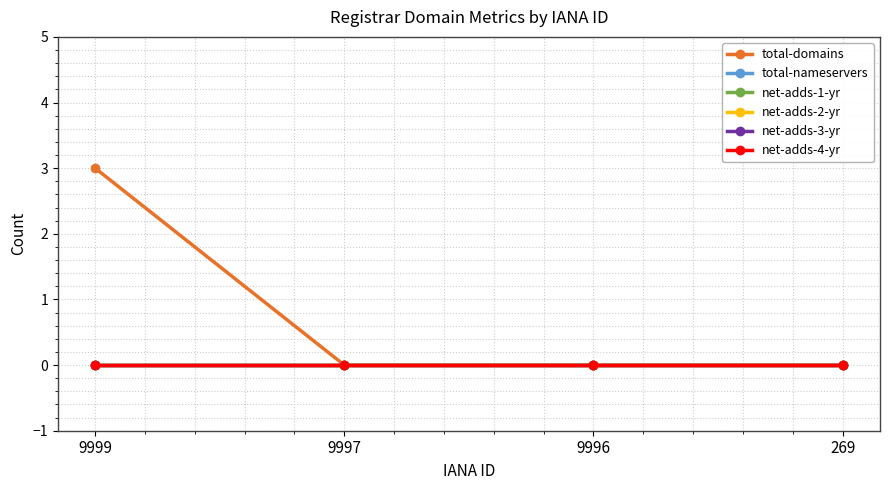

Which series has the largest total across all categories?

total-domains